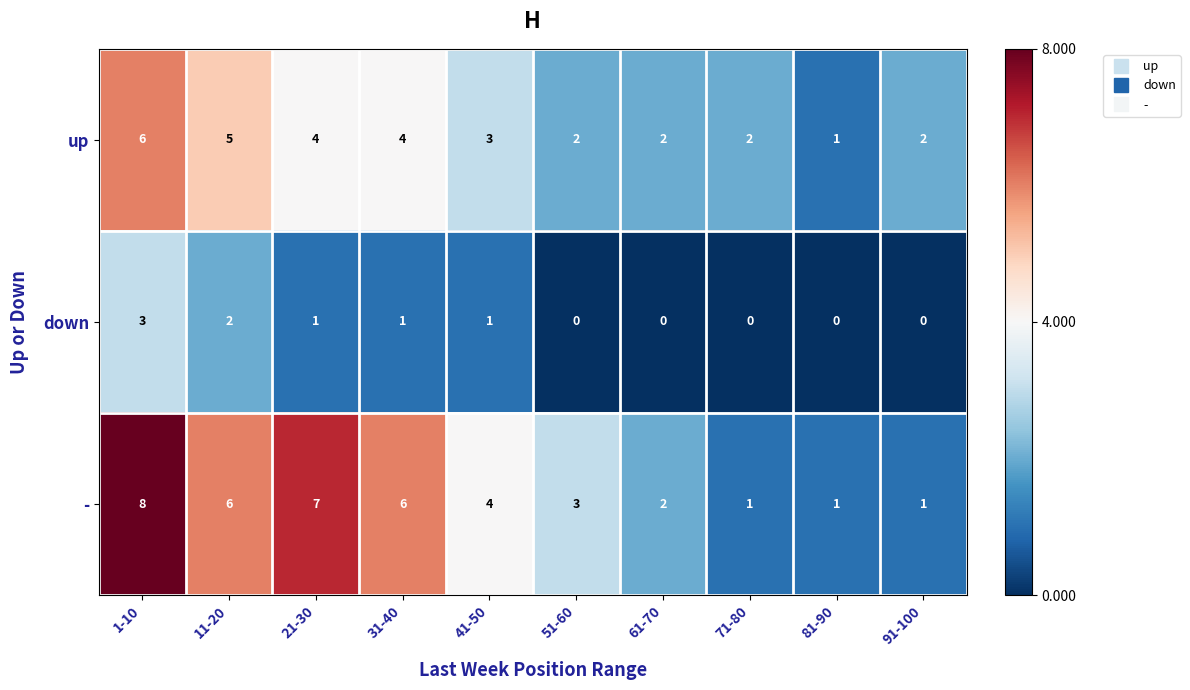

What is the sum of the down values at 1-10 and 51-60?

3